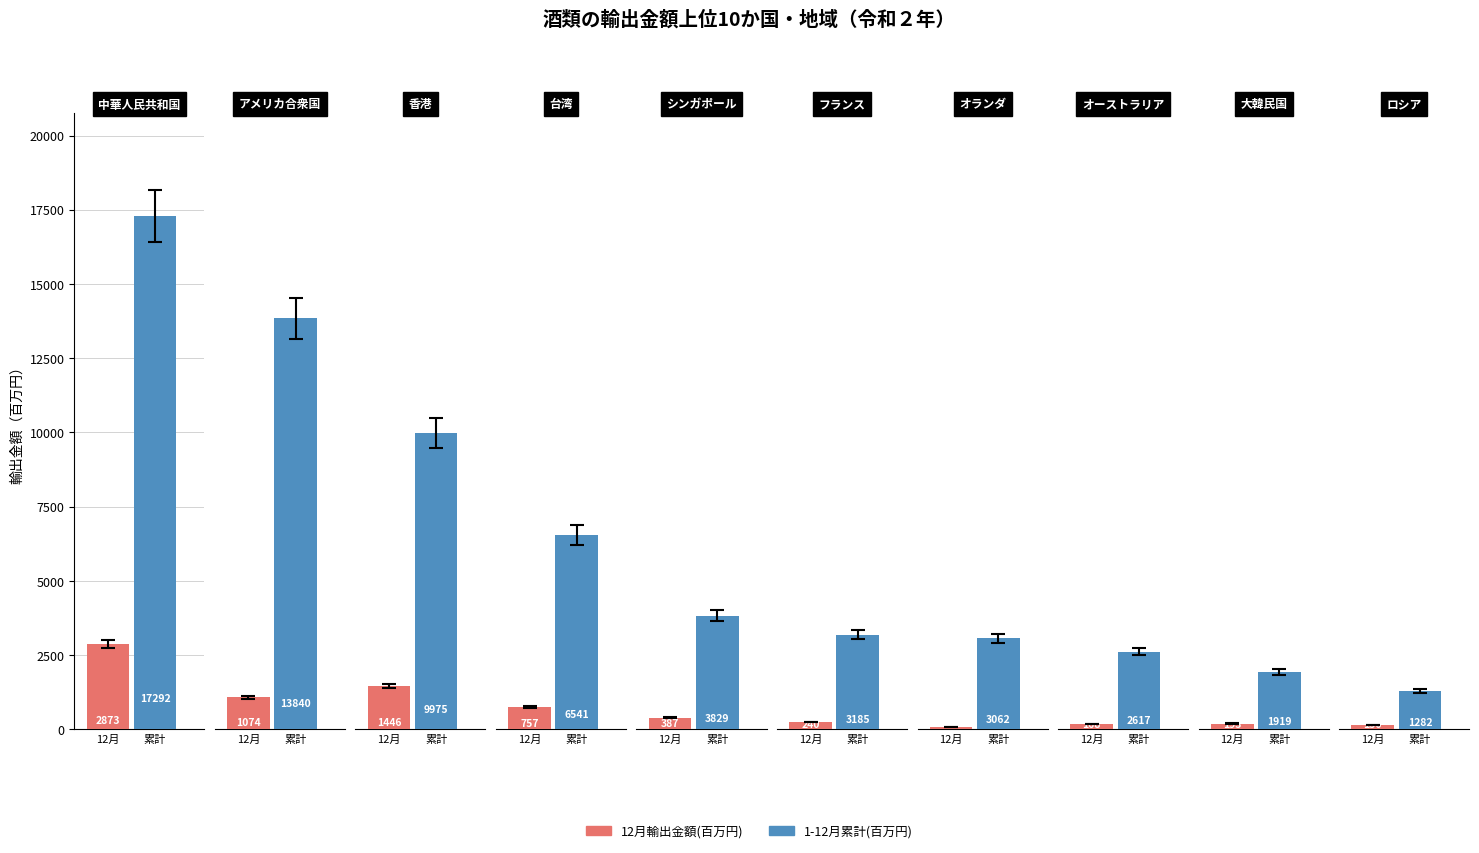

What is the sum of the 12月輸出金額(百万円) values at 台湾 and シンガポール?

1143.1